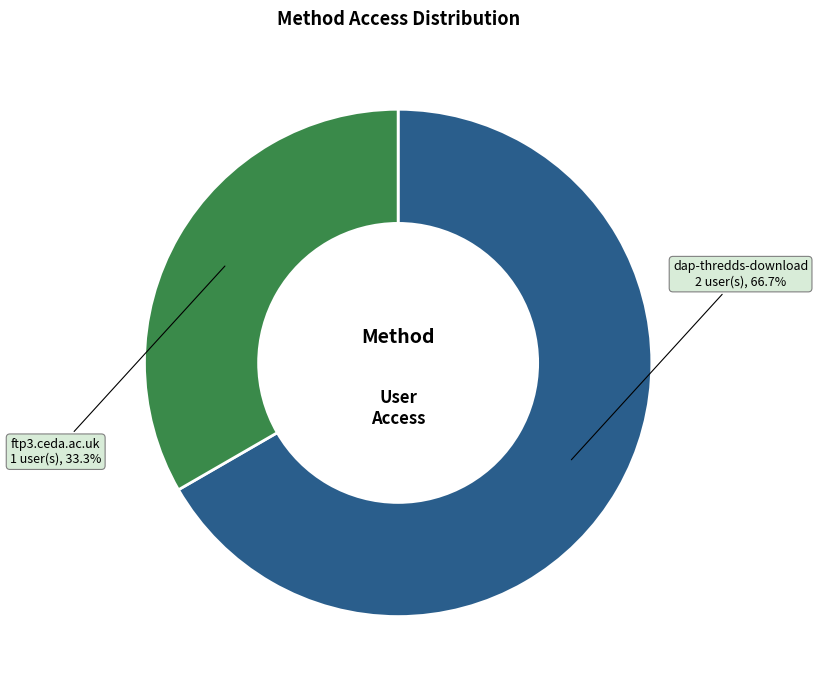

Combined, what portion of the pie is ftp3.ceda.ac.uk and dap-thredds-download?

100.0%